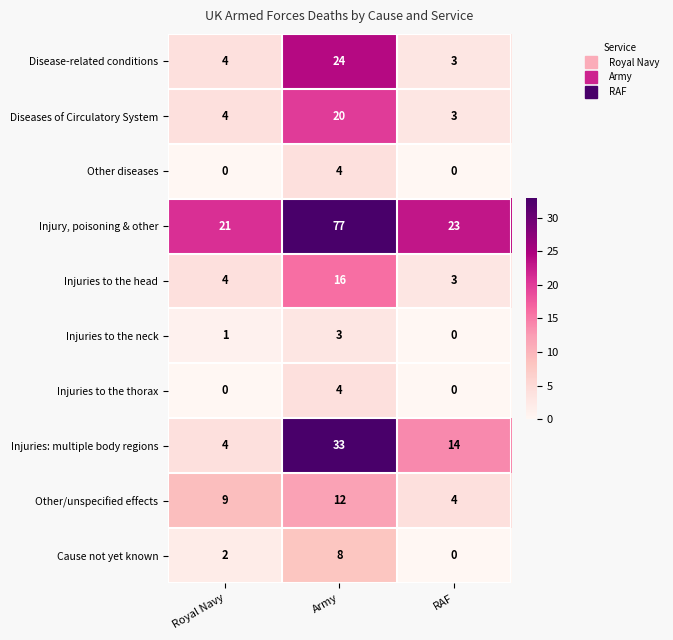

Rank the categories by Injuries to the neck value from highest to lowest.

Army, Royal Navy, RAF